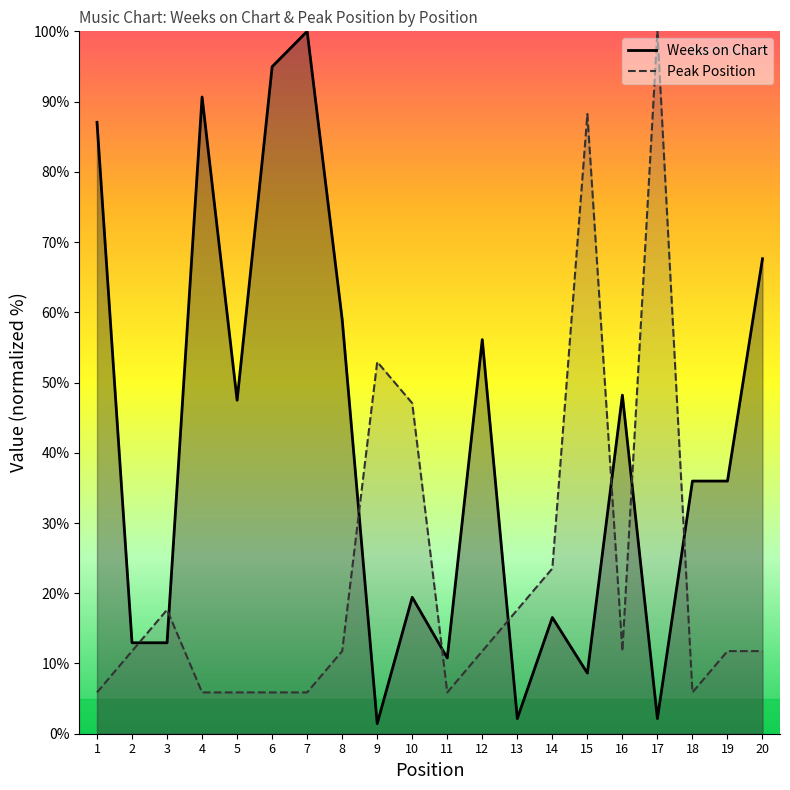

Count the number of categories in the chart.

20